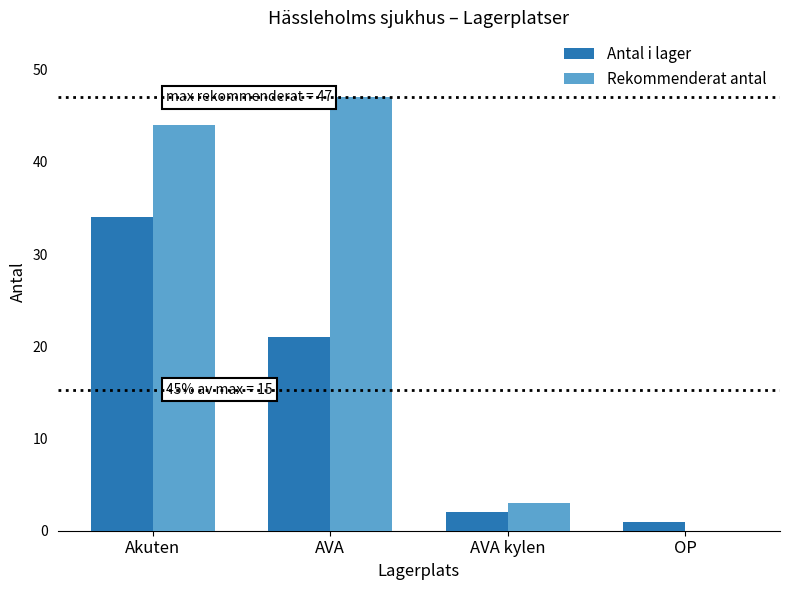

Is it true that Rekommenderat antal equals 3 at AVA kylen?

True